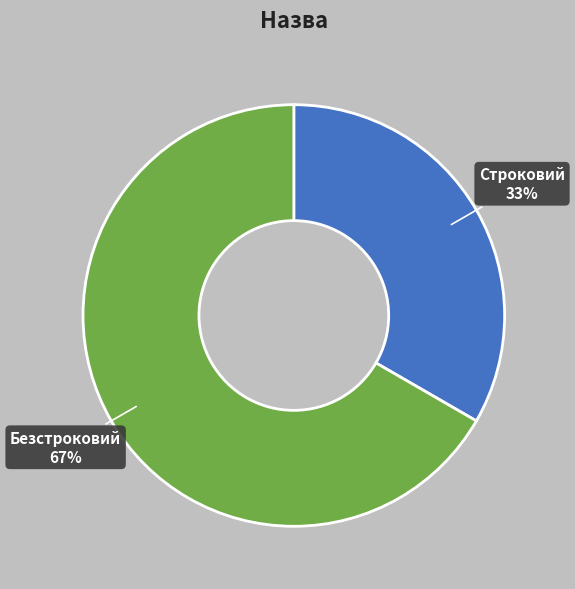

To the nearest percent, what is the average slice percentage?

50%